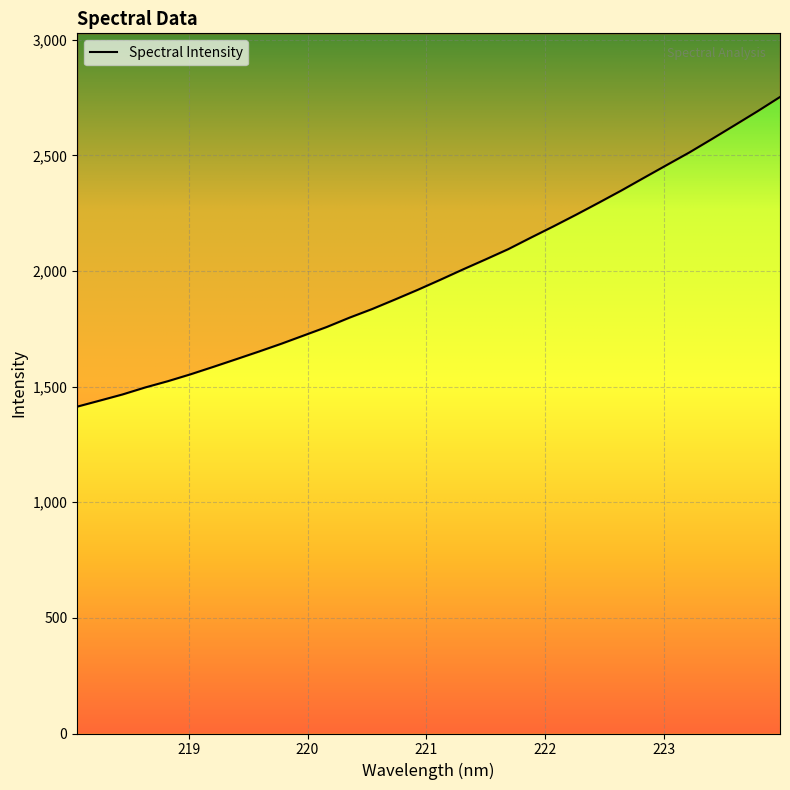

List the labels in order of value, smallest first.

218.0596, 218.2508, 218.442, 218.6332, 218.8244, 219.0156, 219.2067, 219.3979, 219.589, 219.7801, 219.9712, 220.1623, 220.3533, 220.5444, 220.7354, 220.9264, 221.1174, 221.3083, 221.4993, 221.6902, 221.8812, 222.0721, 222.263, 222.4538, 222.6447, 222.8355, 223.0264, 223.2172, 223.408, 223.5987, 223.7895, 223.9802